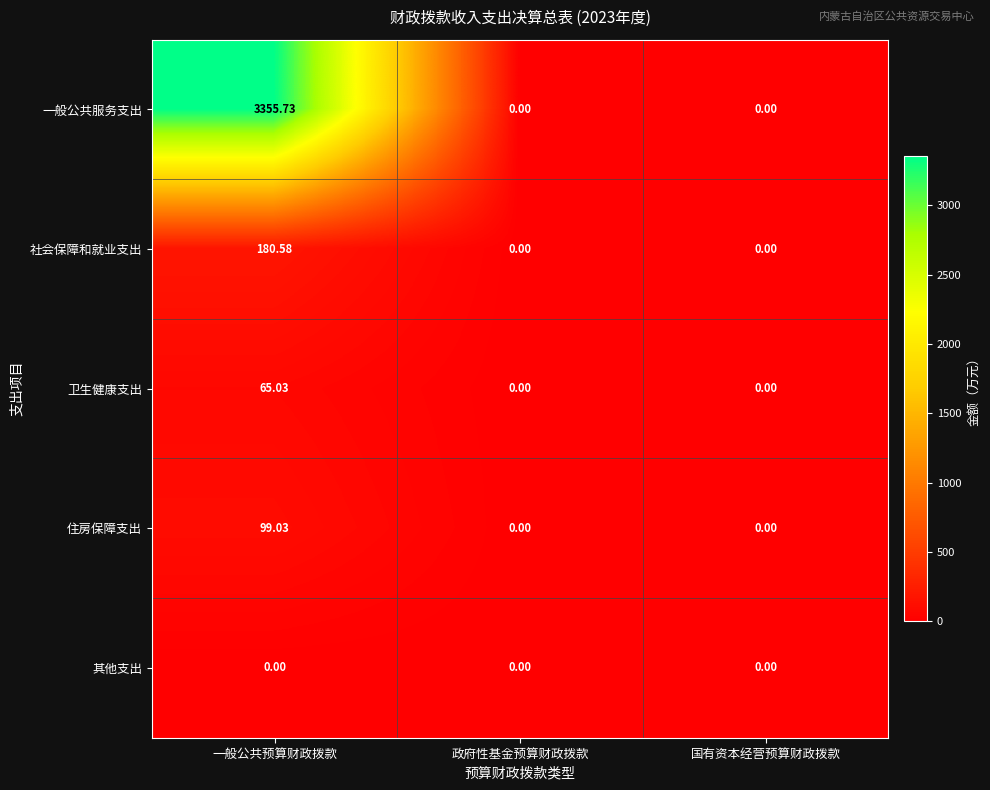

Which category has the highest value in the 社会保障和就业支出 series?

一般公共预算财政拨款